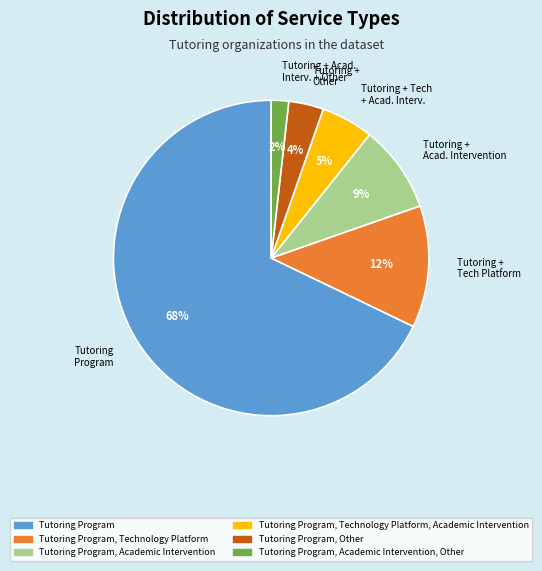

To the nearest percent, what percentage of the pie is Tutoring Program, Academic Intervention, Other?

2%